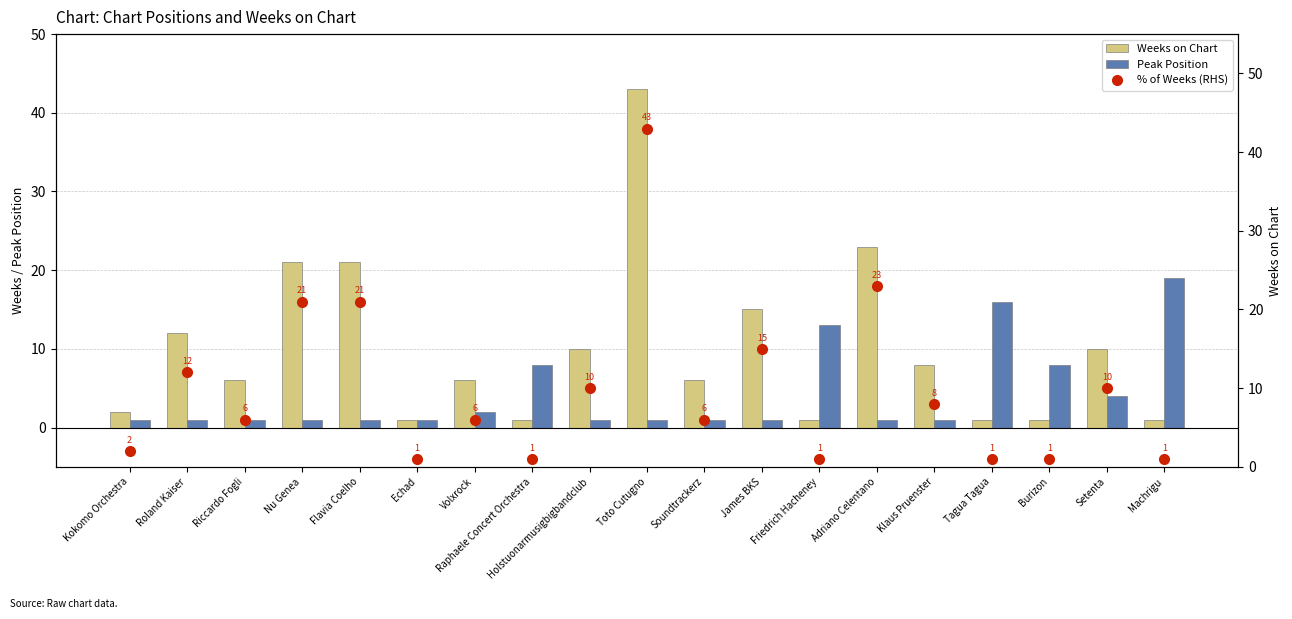

At which label does % of Weeks (RHS) first exceed 6?

Roland Kaiser